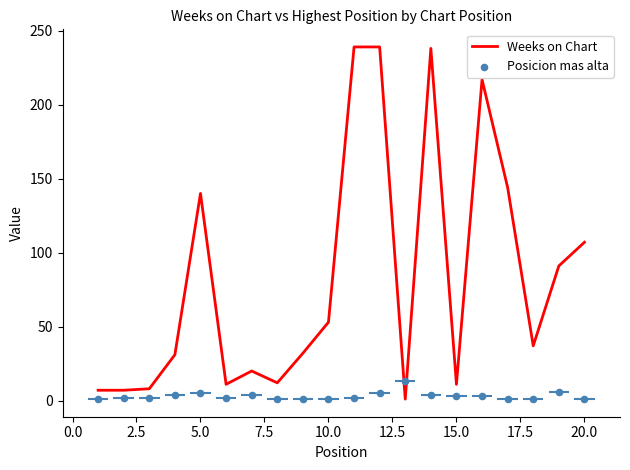

Which series reaches the minimum Y coordinate?

Weeks on Chart